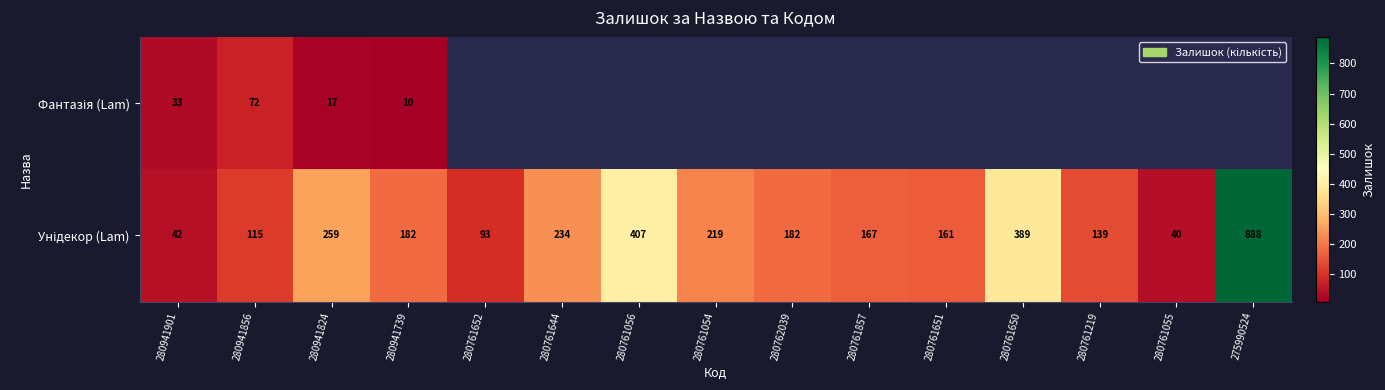

What is the spread (max minus min) of values at 280941856?

43